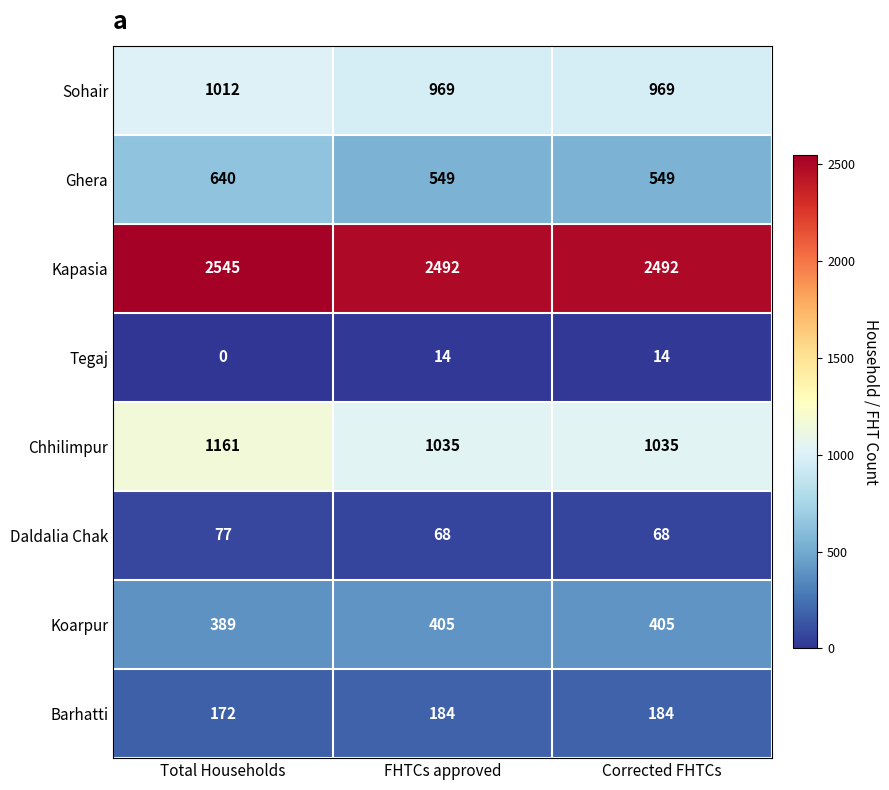

At which category does the chart reach its peak across all series?

Total Households